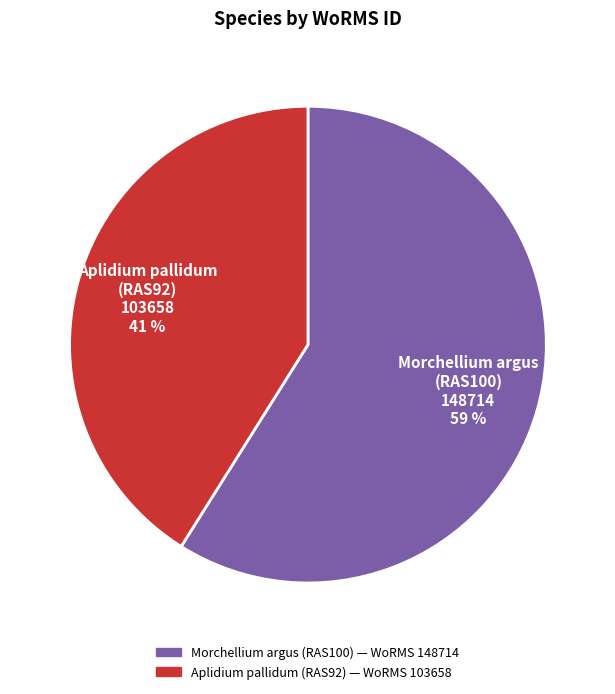

Count the number of slices in the pie.

2